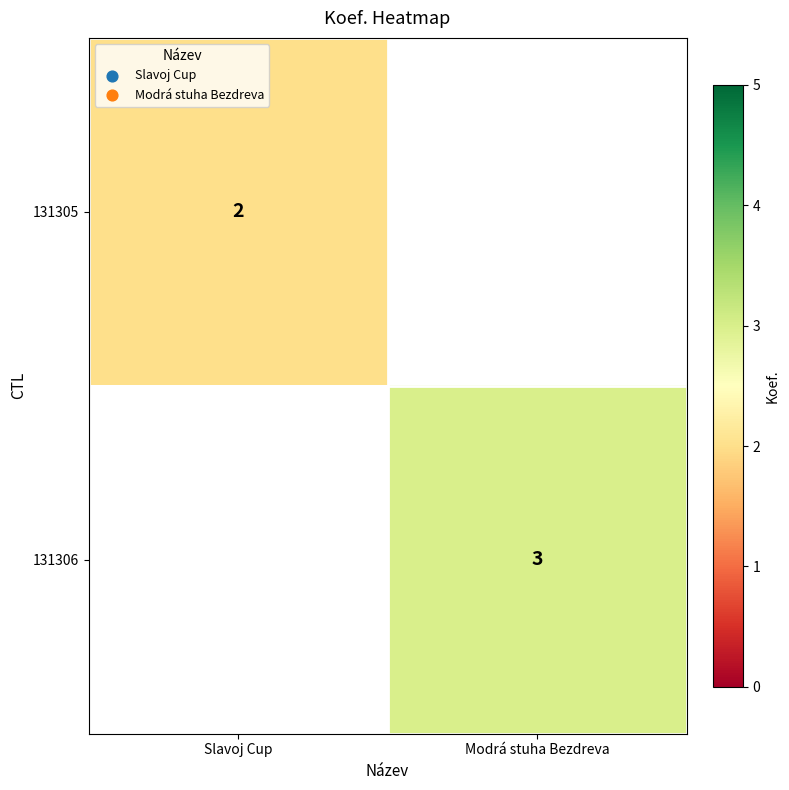

True or false: 131306 has a value of 3 at Modrá stuha Bezdreva.

True